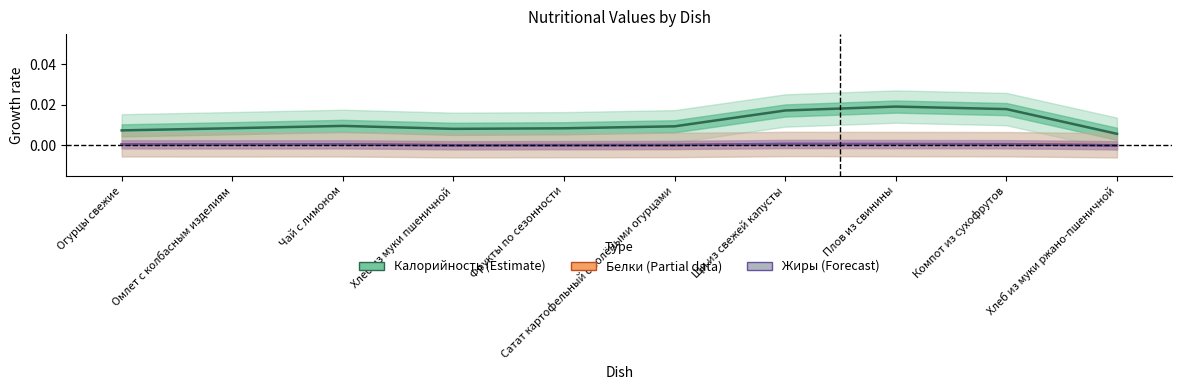

Does the chart have visible grid lines?

No